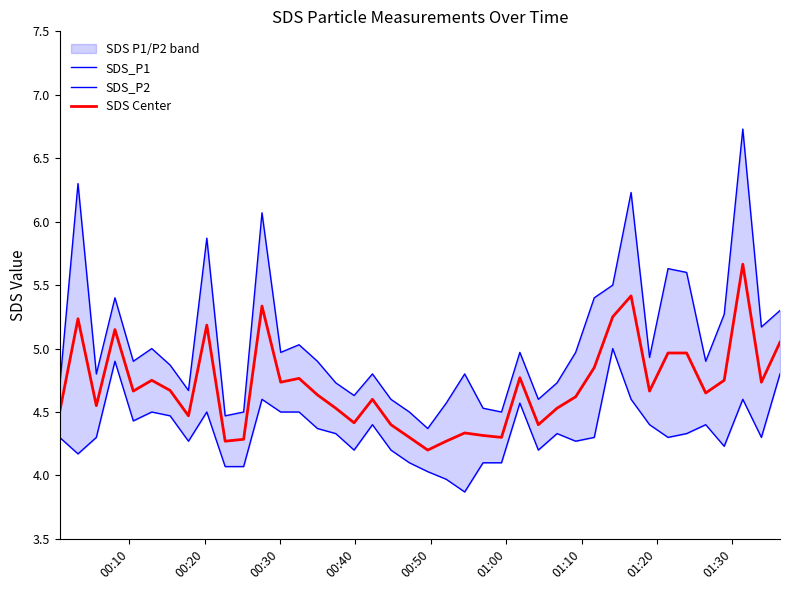

Reading left to right, what are all the values shown in this chart?

SDS_P1: 4.7	6.3	4.8	5.4	4.9	5.0	4.9	4.7	5.9	4.5	4.5	6.1	5.0	5.0	4.9	4.7	4.6	4.8	4.6	4.5	4.4	4.6	4.8	4.5	4.5	5.0	4.6	4.7	5.0	5.4	5.5	6.2	4.9	5.6	5.6	4.9	5.3	6.7	5.2	5.3
SDS_P2: 4.3	4.2	4.3	4.9	4.4	4.5	4.5	4.3	4.5	4.1	4.1	4.6	4.5	4.5	4.4	4.3	4.2	4.4	4.2	4.1	4.0	4.0	3.9	4.1	4.1	4.6	4.2	4.3	4.3	4.3	5.0	4.6	4.4	4.3	4.3	4.4	4.2	4.6	4.3	4.8
SDS Center: 4.5	5.2	4.5	5.2	4.7	4.8	4.7	4.5	5.2	4.3	4.3	5.3	4.7	4.8	4.6	4.5	4.4	4.6	4.4	4.3	4.2	4.3	4.3	4.3	4.3	4.8	4.4	4.5	4.6	4.8	5.2	5.4	4.7	5.0	5.0	4.7	4.8	5.7	4.7	5.0